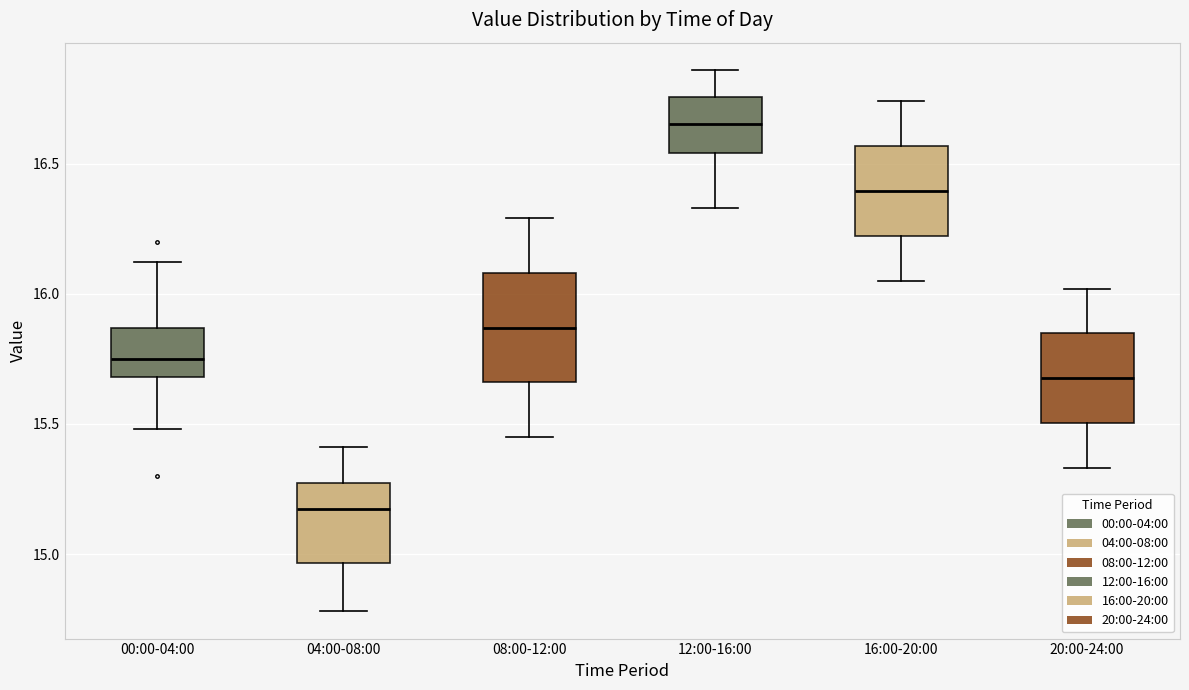

Reading left to right, read every box against the y-axis: the position of its median line, the range the box covers, and the ends of its whiskers. The values are not printed on the chart, so give them approximately, as read against the axis.

00:00-04:00: median 15.75, box 15.70 to 15.85, whiskers 15.50 to 16.10
04:00-08:00: median 15.20, box 14.95 to 15.25, whiskers 14.80 to 15.40
08:00-12:00: median 15.85, box 15.65 to 16.10, whiskers 15.45 to 16.30
12:00-16:00: median 16.65, box 16.55 to 16.75, whiskers 16.35 to 16.85
16:00-20:00: median 16.40, box 16.20 to 16.55, whiskers 16.05 to 16.75
20:00-24:00: median 15.70, box 15.50 to 15.85, whiskers 15.35 to 16.00